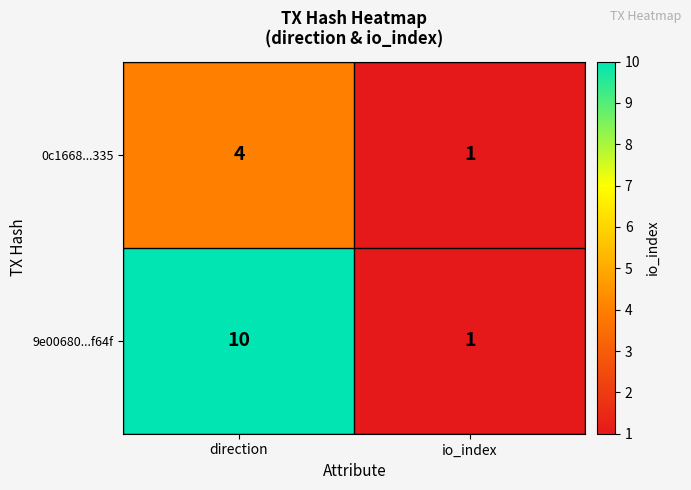

The value of 0c1668...335 at io_index is 0. True or false?

False